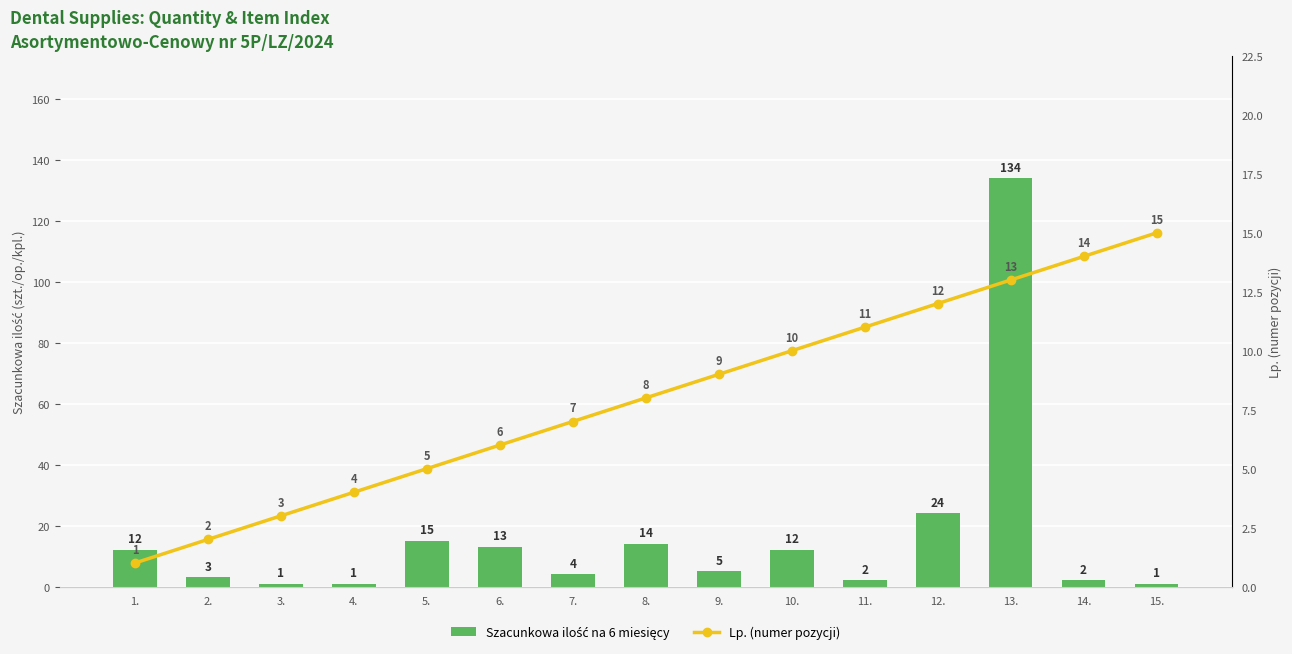

How many distinct data groups are displayed?

2